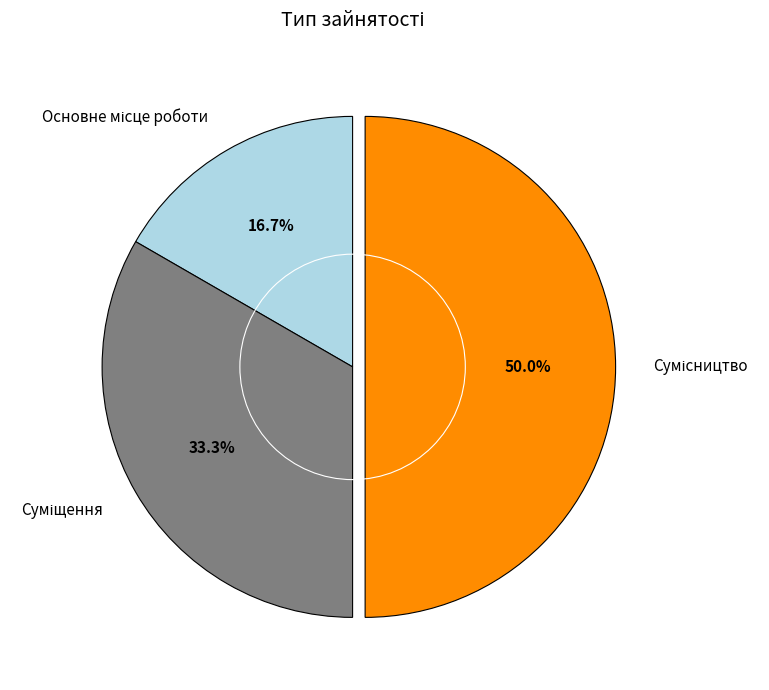

What is the largest slice in the pie chart?

Сумісництво